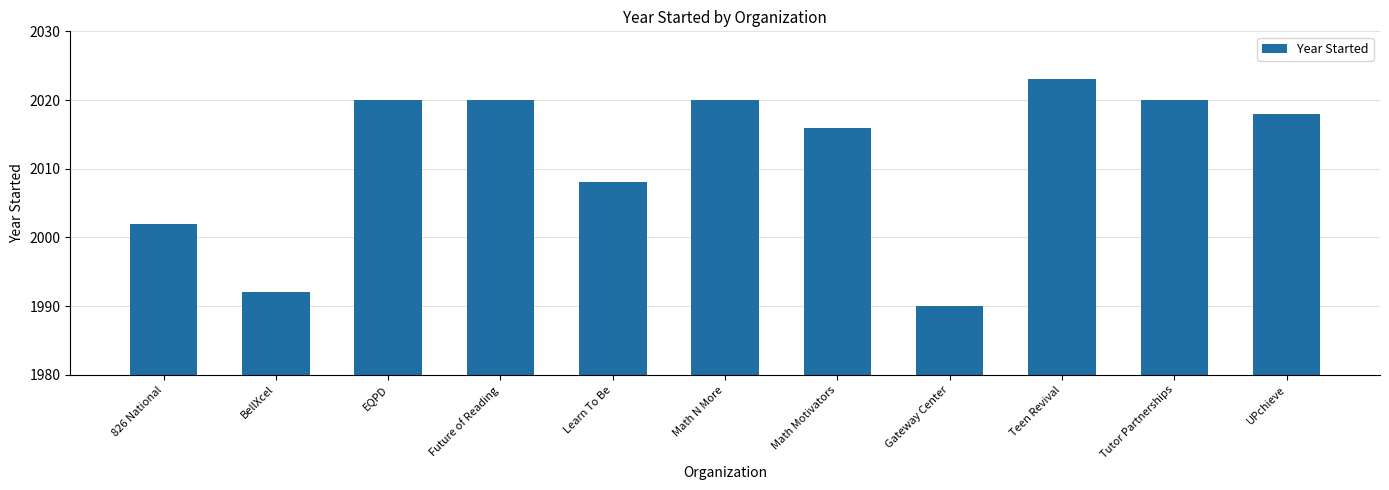

At which label does the data first exceed 2018?

EQPD